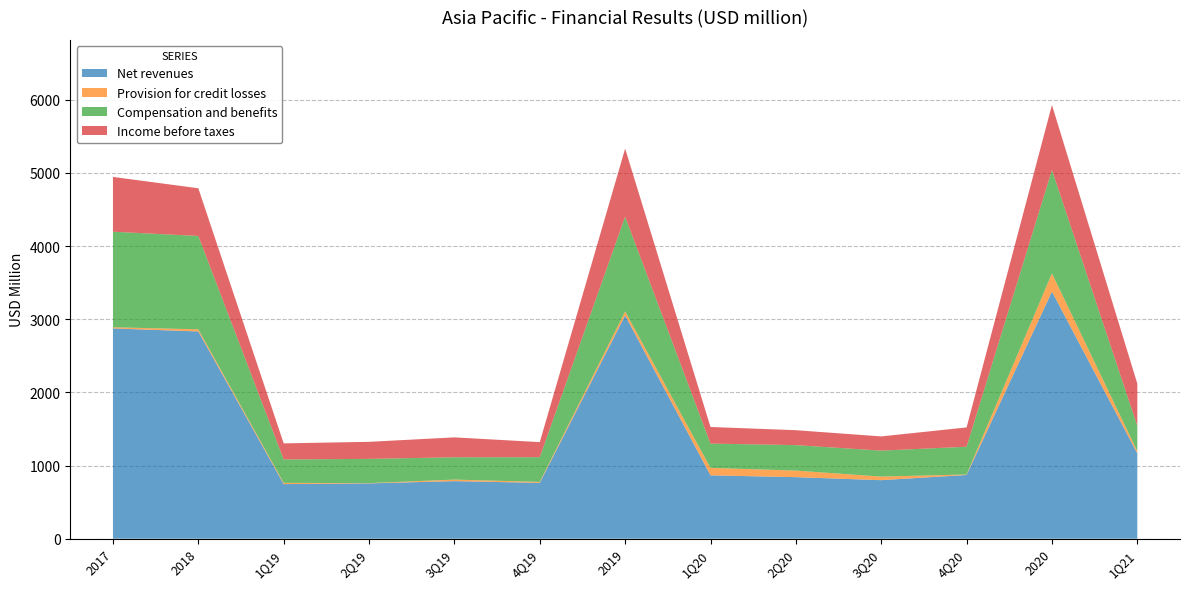

Reading right to left, list all the values displayed in this chart.

Net revenues: 1Q21=1166	2020=3378	4Q20=871	3Q20=800	2Q20=841	1Q20=866	2019=3052	4Q19=763	3Q19=787	2Q19=756	1Q19=746	2018=2833	2017=2874
Provision for credit losses: 1Q21=30	2020=248	4Q20=7	3Q20=49	2Q20=90	1Q20=102	2019=55	4Q19=13	3Q19=21	2Q19=4	1Q19=17	2018=29	2017=16
Compensation and benefits: 1Q21=346	2020=1414	4Q20=379	3Q20=355	2Q20=348	1Q20=332	2019=1294	4Q19=338	3Q19=305	2Q19=331	1Q19=320	2018=1276	2017=1306
Income before taxes: 1Q21=577	2020=889	4Q20=264	3Q20=194	2Q20=204	1Q20=227	2019=931	4Q19=206	3Q19=272	2Q19=233	1Q19=220	2018=652	2017=749